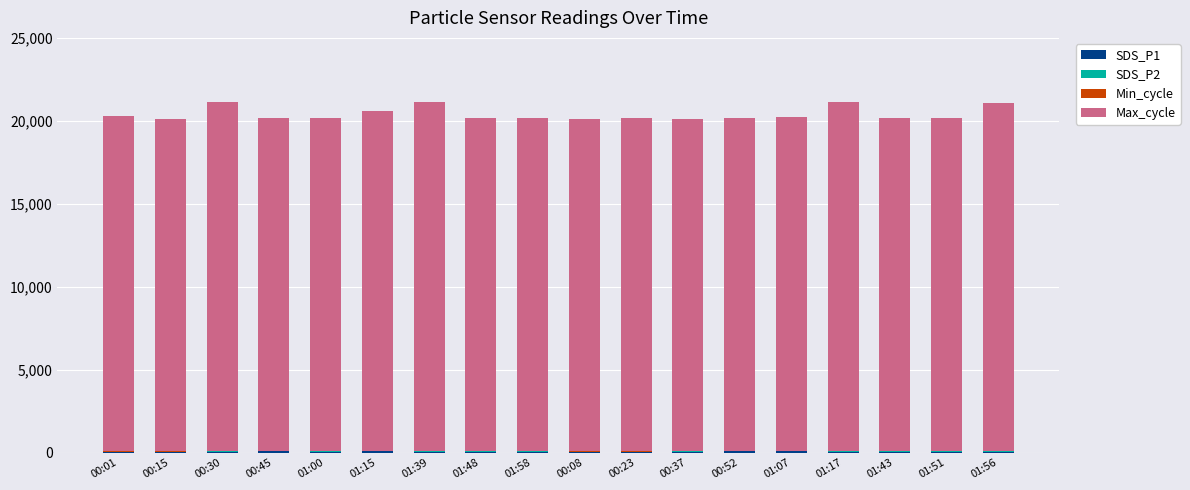

Count the number of categories in the chart.

18